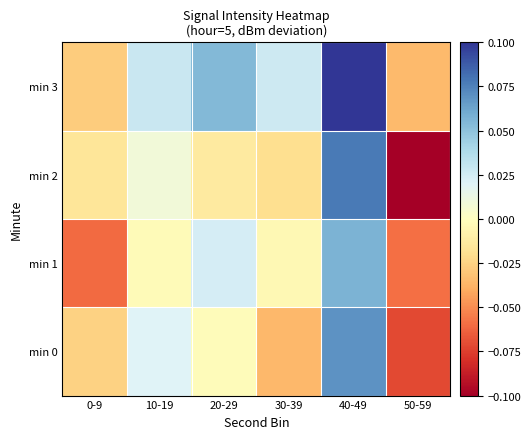

Reading left to right, transcribe all the data shown in this chart.

min 0: 0-9=-0.0	10-19=0.0	20-29=-0.0	30-39=-0.0	40-49=0.1	50-59=-0.1
min 1: 0-9=-0.1	10-19=-0.0	20-29=0.0	30-39=-0.0	40-49=0.1	50-59=-0.1
min 2: 0-9=-0.0	10-19=0.0	20-29=-0.0	30-39=-0.0	40-49=0.1	50-59=-0.1
min 3: 0-9=-0.0	10-19=0.0	20-29=0.1	30-39=0.0	40-49=0.1	50-59=-0.0